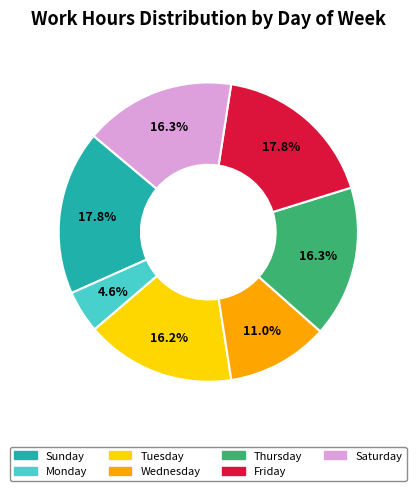

Is there any slice that represents more than half of the pie?

No